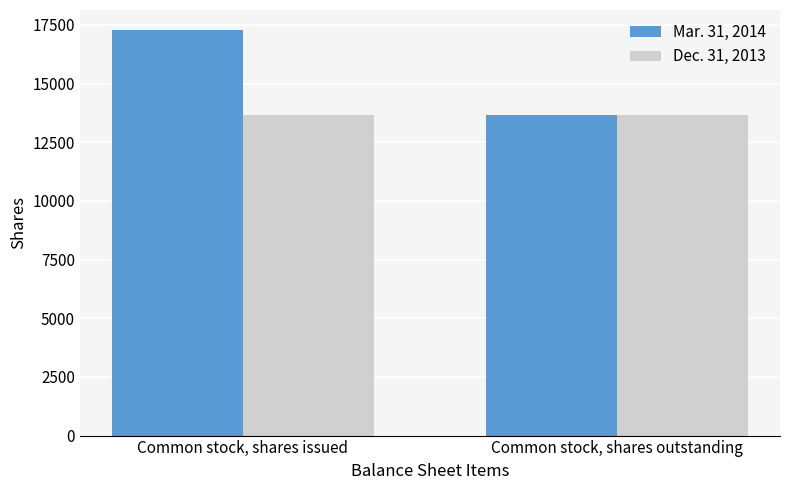

What is the total value across all series at Common stock, shares outstanding?

27356